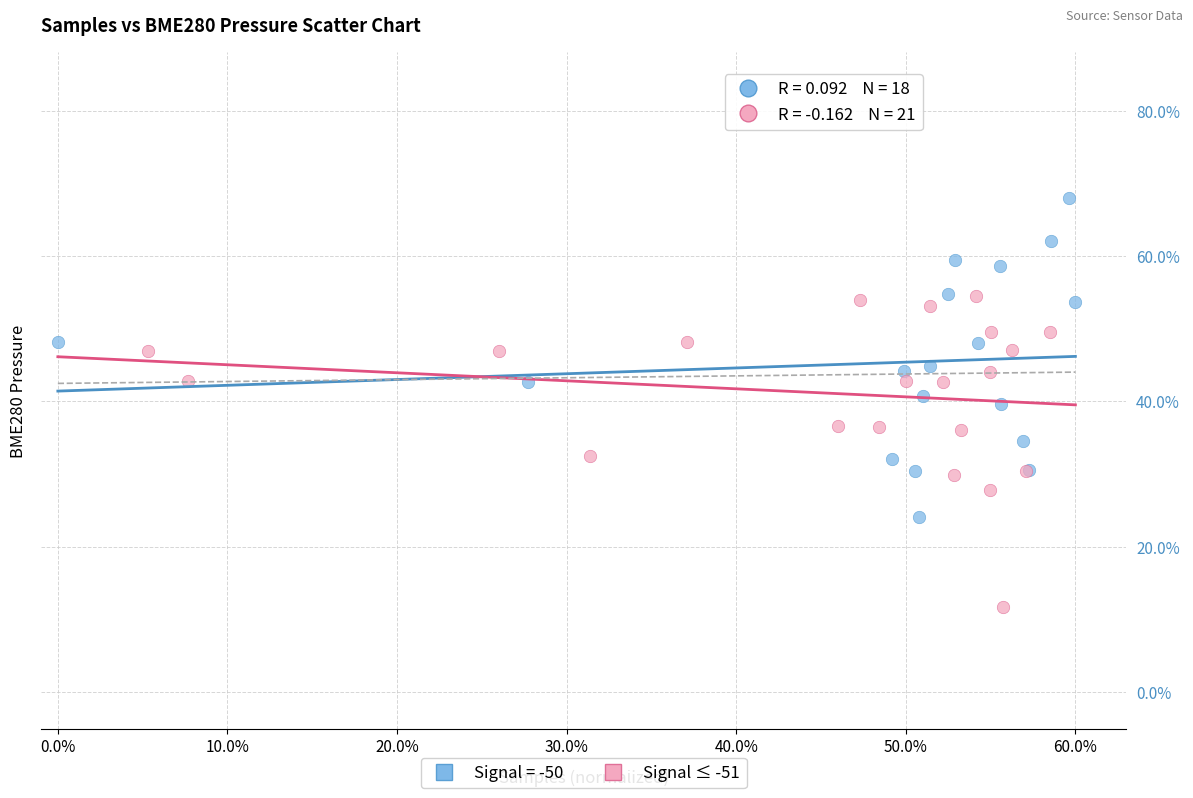

Which series reaches the maximum Y coordinate?

Signal = -50